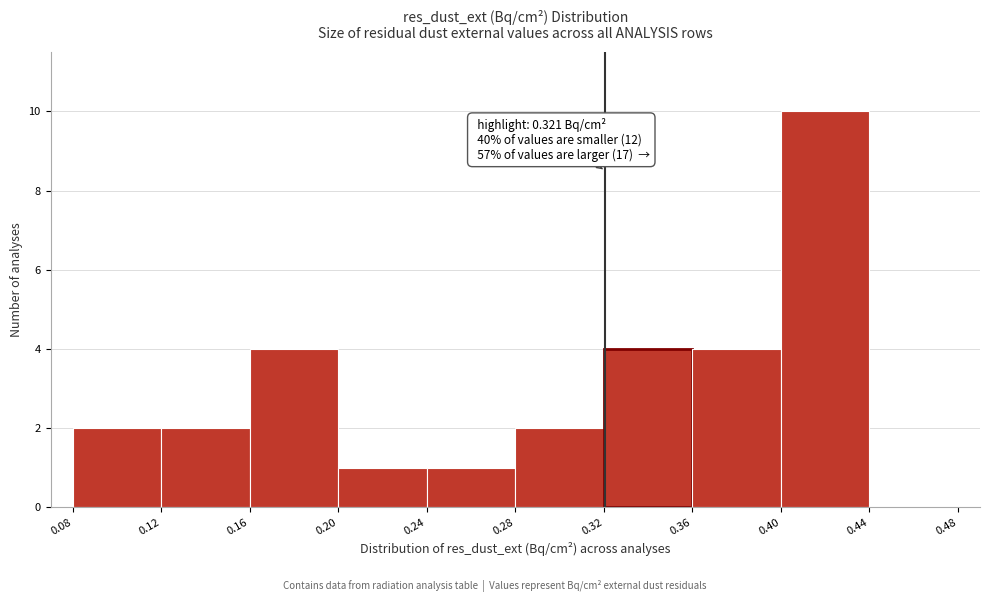

Which range on the x-axis has the tallest bar?

0.40 to 0.44